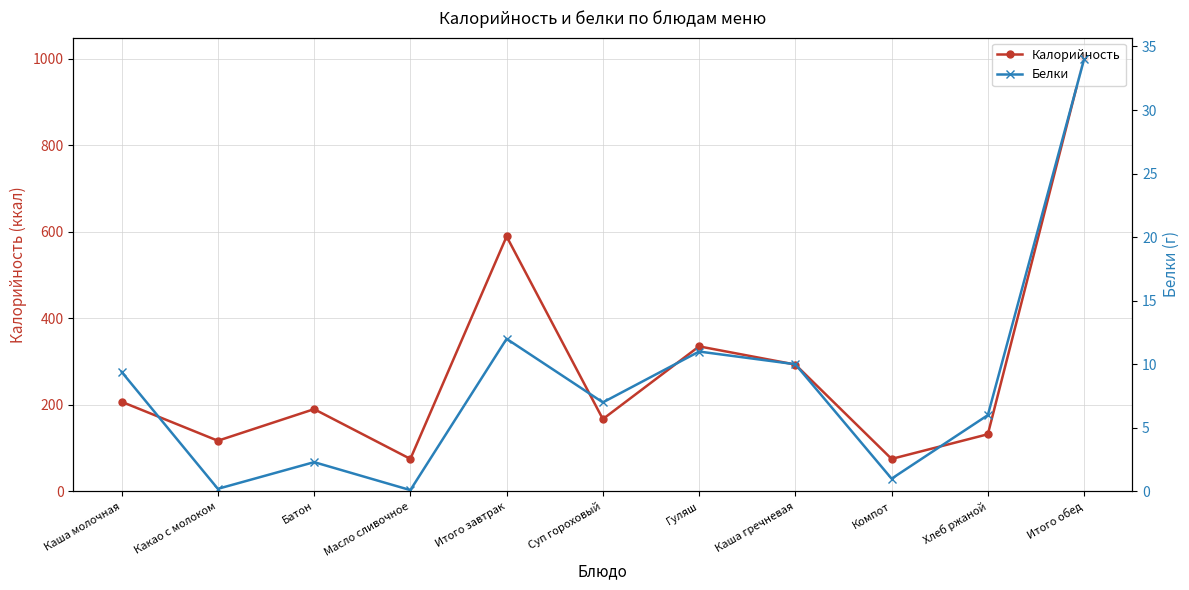

Reading left to right, what are all the values shown in this chart?

Калорийность: 207.0	117.0	190.0	75.0	589.0	167.0	335.0	293.0	75.0	132.0	1002.0
Белки: 9.4	0.2	2.3	0.1	12.0	7.0	11.0	10.0	1.0	6.0	34.0